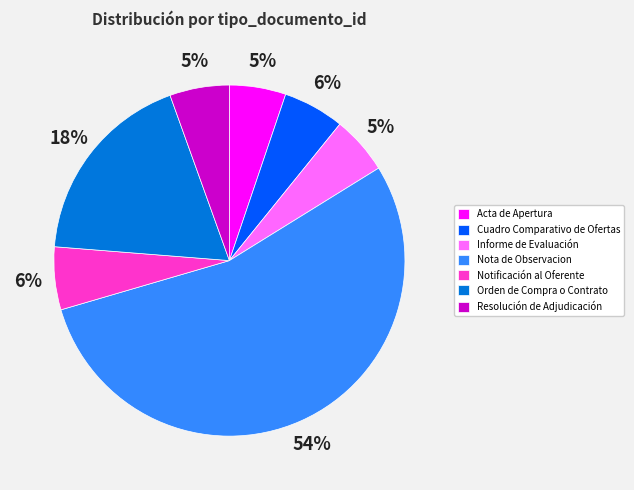

Which slice is the largest?

Nota de Observacion